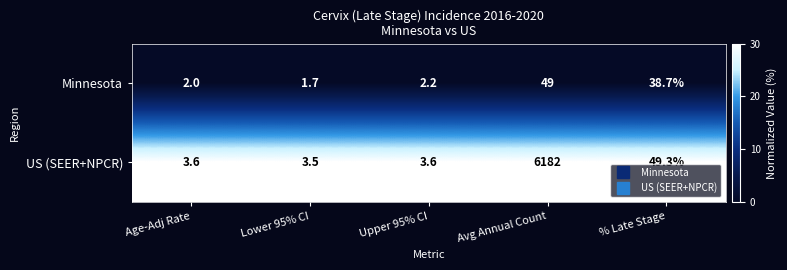

How many series are shown in this chart?

2